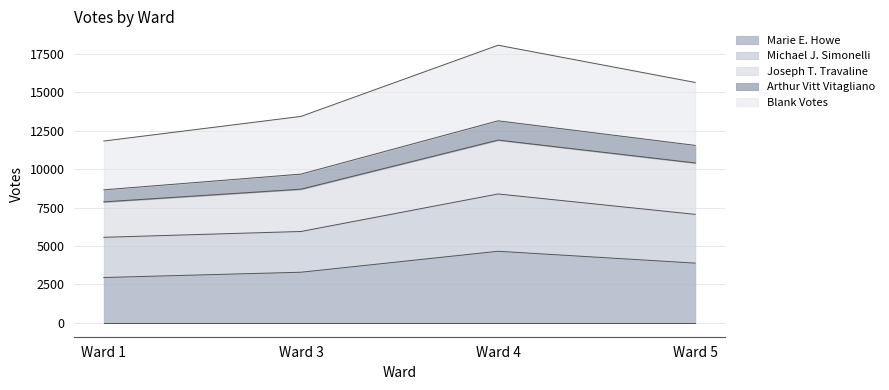

Does the chart have visible grid lines?

Yes